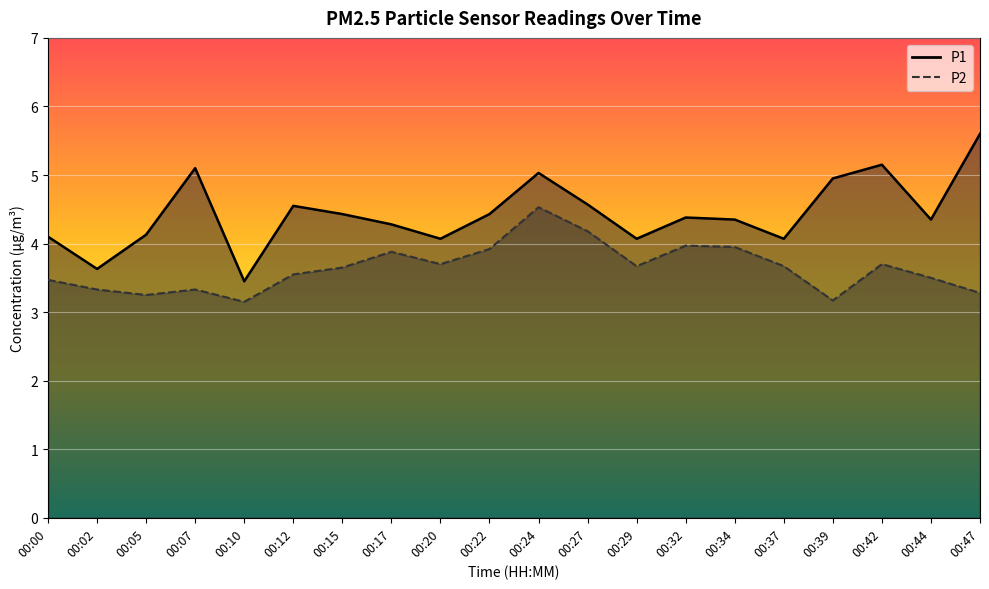

The value of P1 at 00:17 is 4.3. True or false?

True